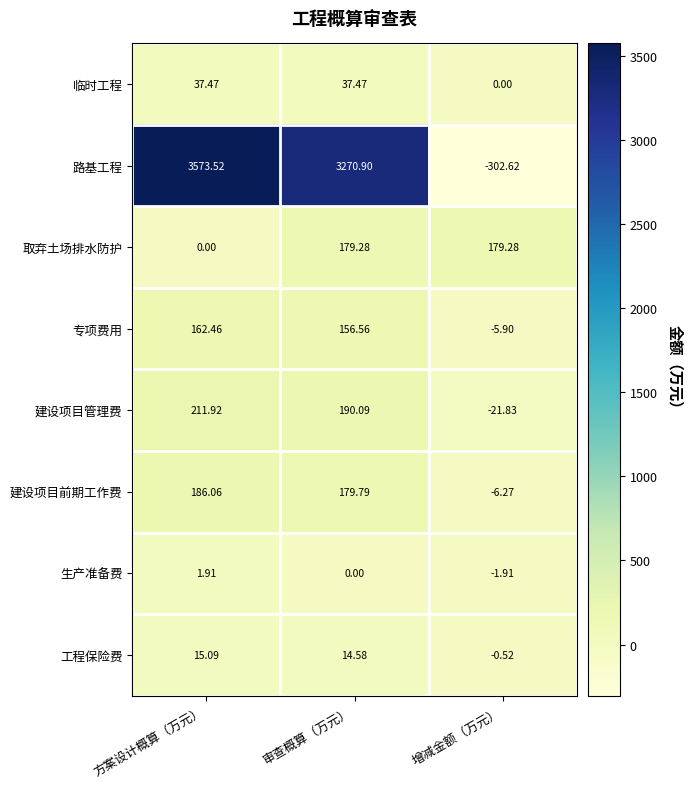

At which label is 路基工程 closest to 1635?

审查概算（万元）